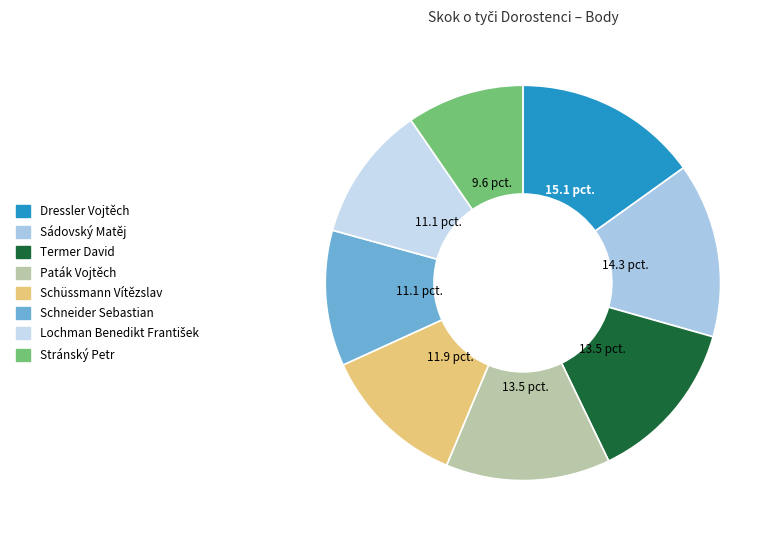

Does any single category account for the majority?

No